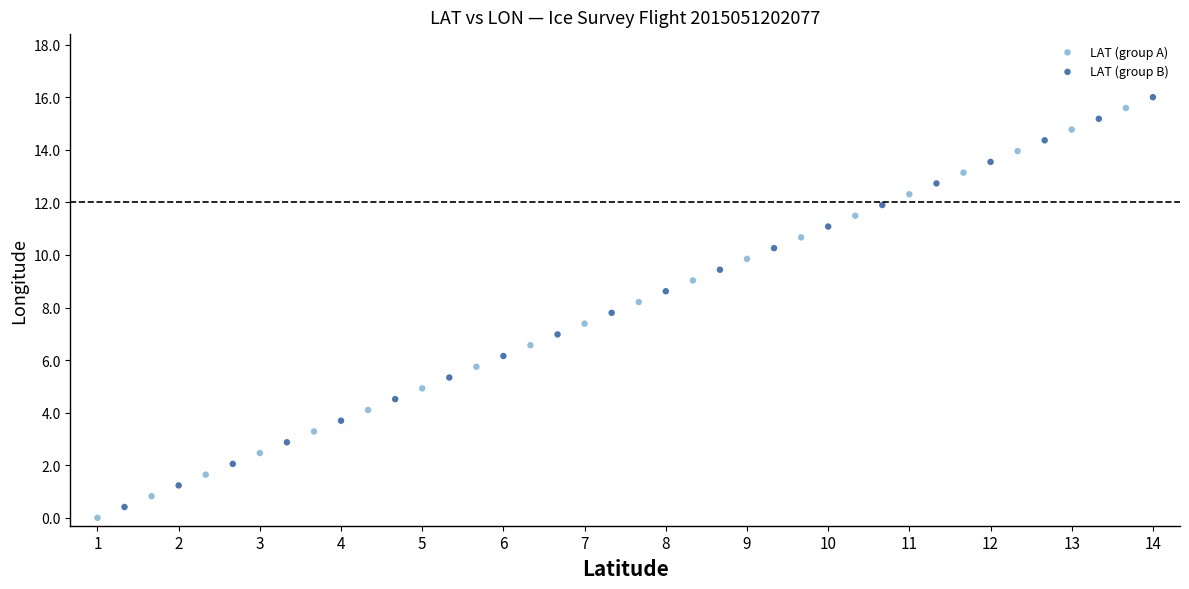

Which series has the largest Y range (max minus min)?

LAT (group A)